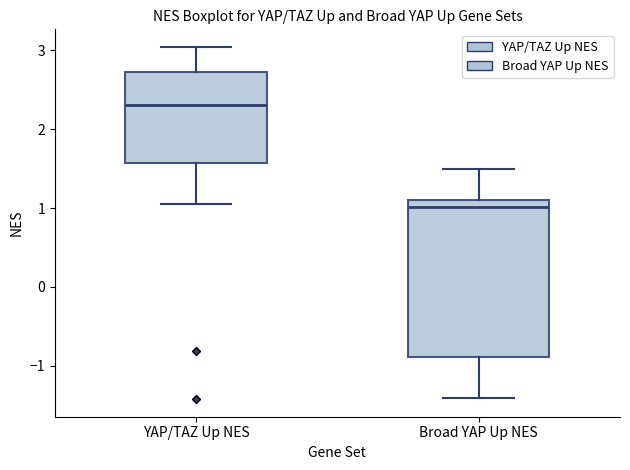

Reading left to right, read every box against the y-axis: the position of its median line, the range the box covers, and the ends of its whiskers. The values are not printed on the chart, so give them approximately, as read against the axis.

YAP/TAZ Up NES: median 2.3, box 1.6 to 2.7, whiskers 1.1 to 3.0
Broad YAP Up NES: median 1.0, box -0.9 to 1.1, whiskers -1.4 to 1.5